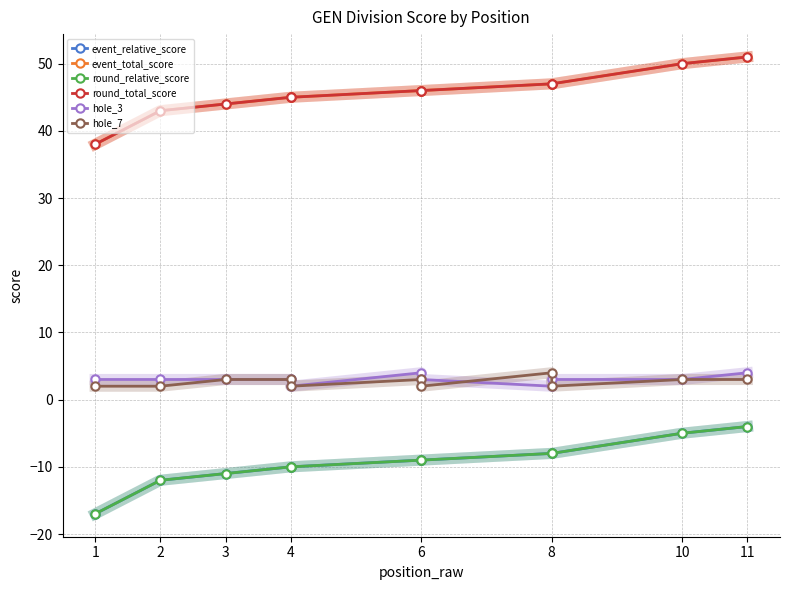

True or false: hole_7 and event_relative_score cross at least once.

False